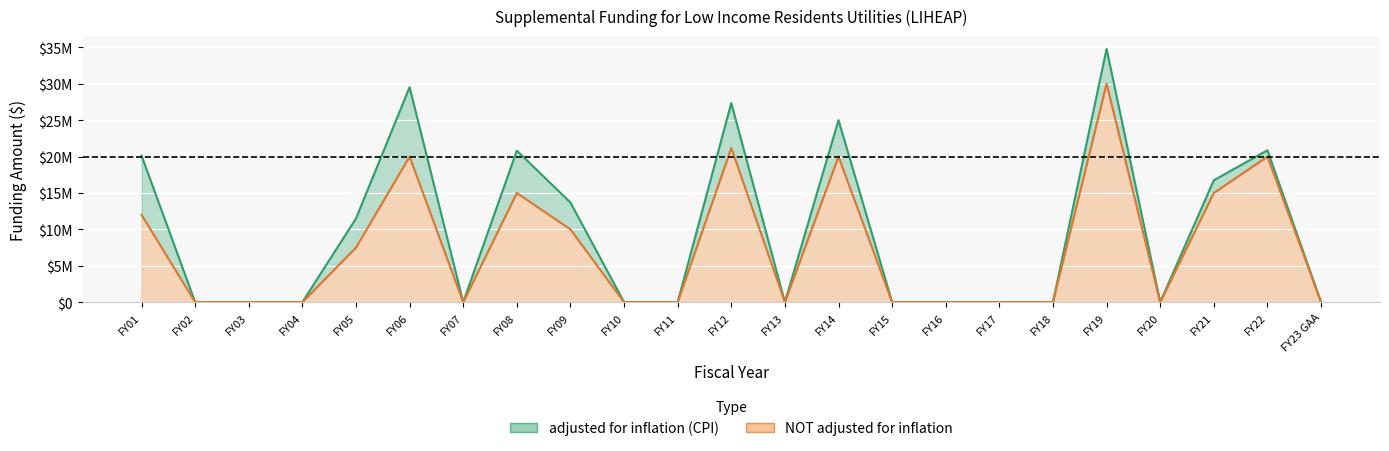

Where is the first local minimum for NOT adjusted for inflation?

FY07